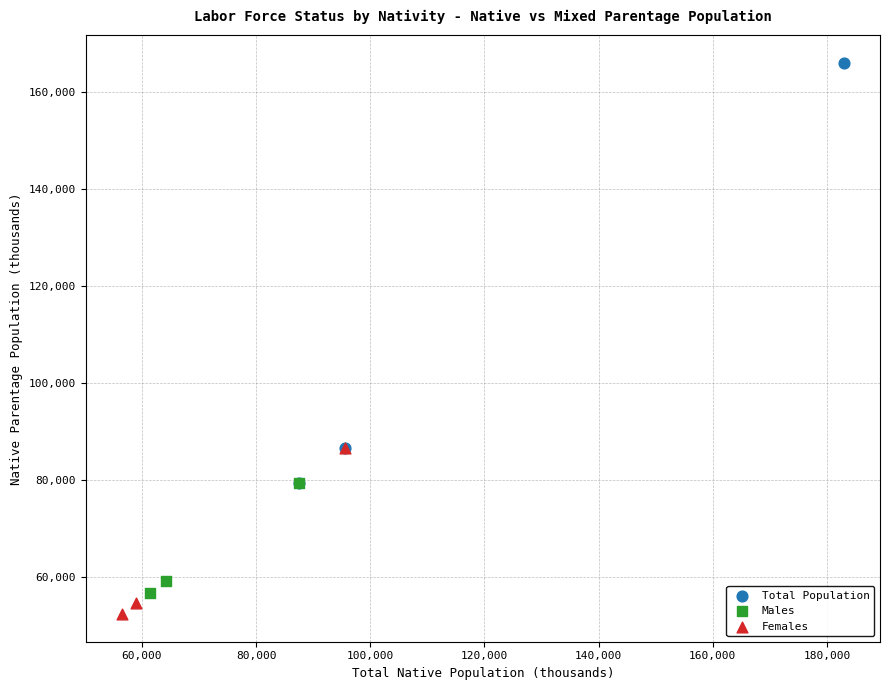

What are all the series names shown in the legend?

Total Population, Males, Females